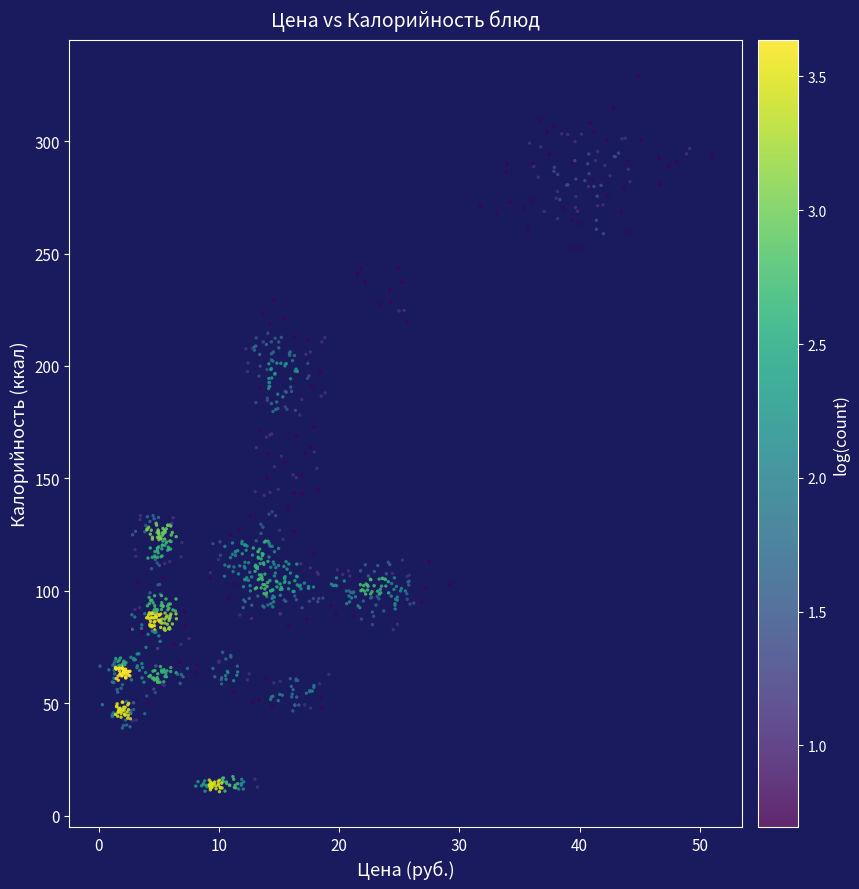

What is the range of X values (max minus min)?

50.9